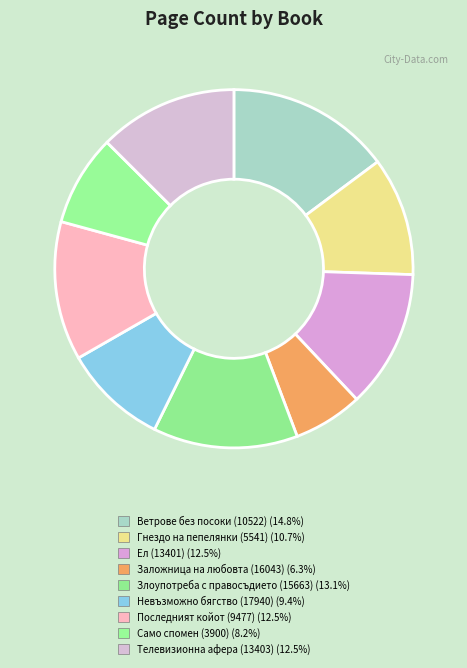

To the nearest percent, what is the difference between the largest and smallest slice percentages?

9%